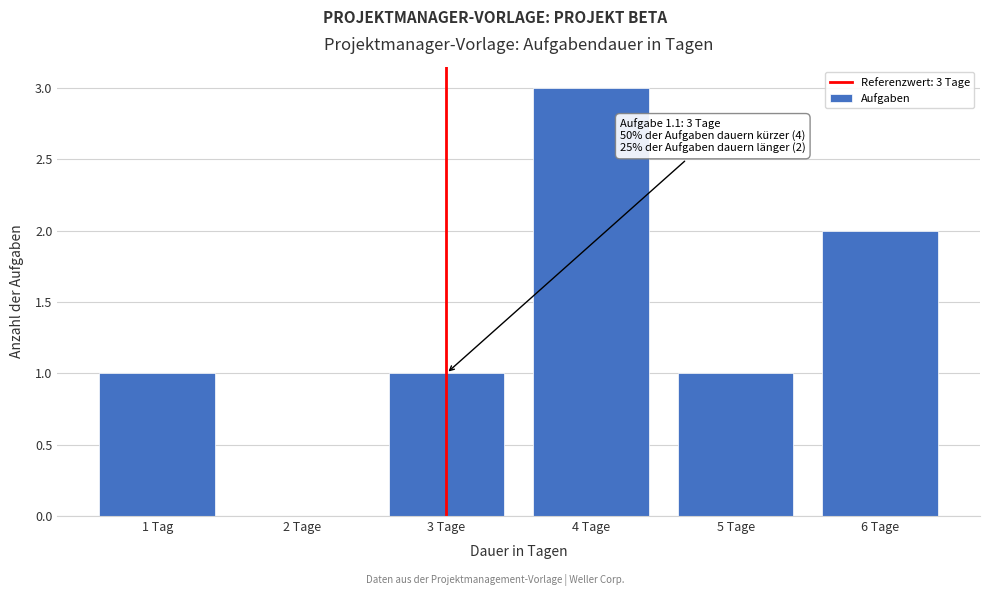

Reading left to right, extract all data points from this chart.

1 Tag=1	2 Tage=0	3 Tage=1	4 Tage=3	5 Tage=1	6 Tage=2